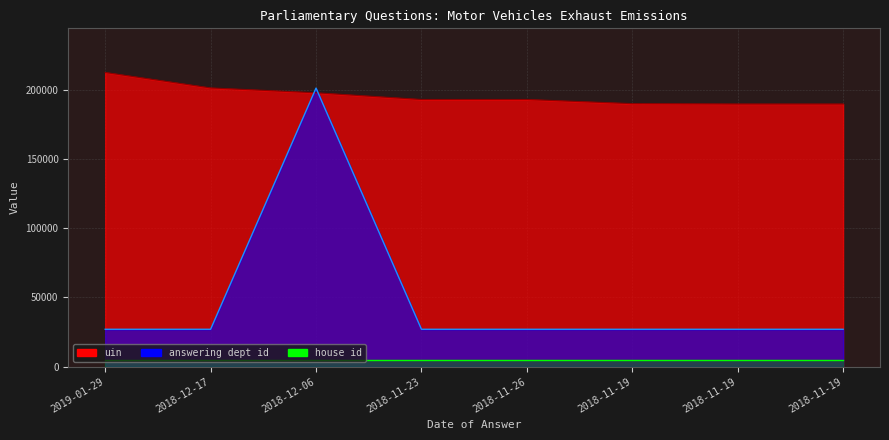

At which category does uin reach its first local peak?

2018-11-26